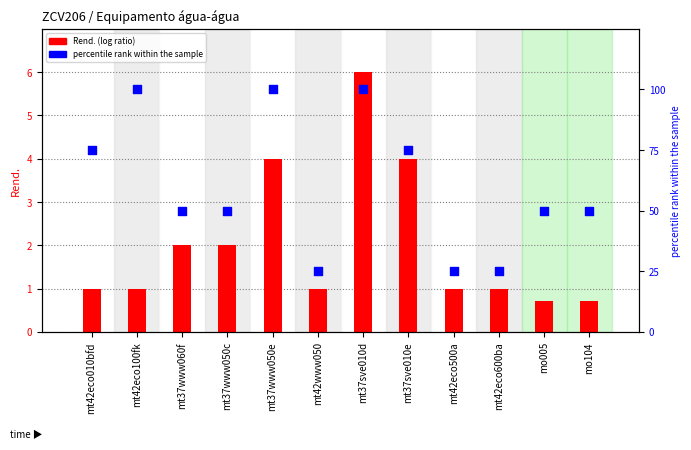

Is the value of Rend. at mt42eco600ba greater than the value of percentile rank within the sample at mt37www050c?

No